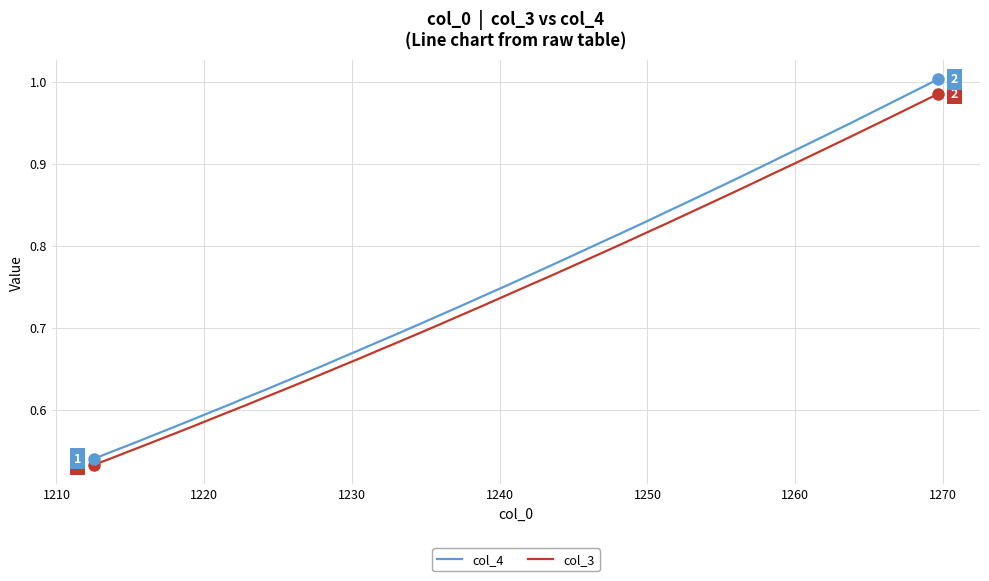

Which series has the largest range (max minus min)?

col_4